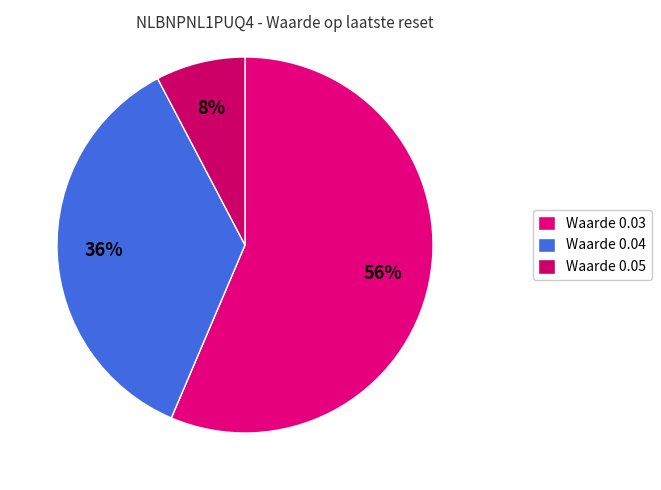

Count the number of slices in the pie.

3